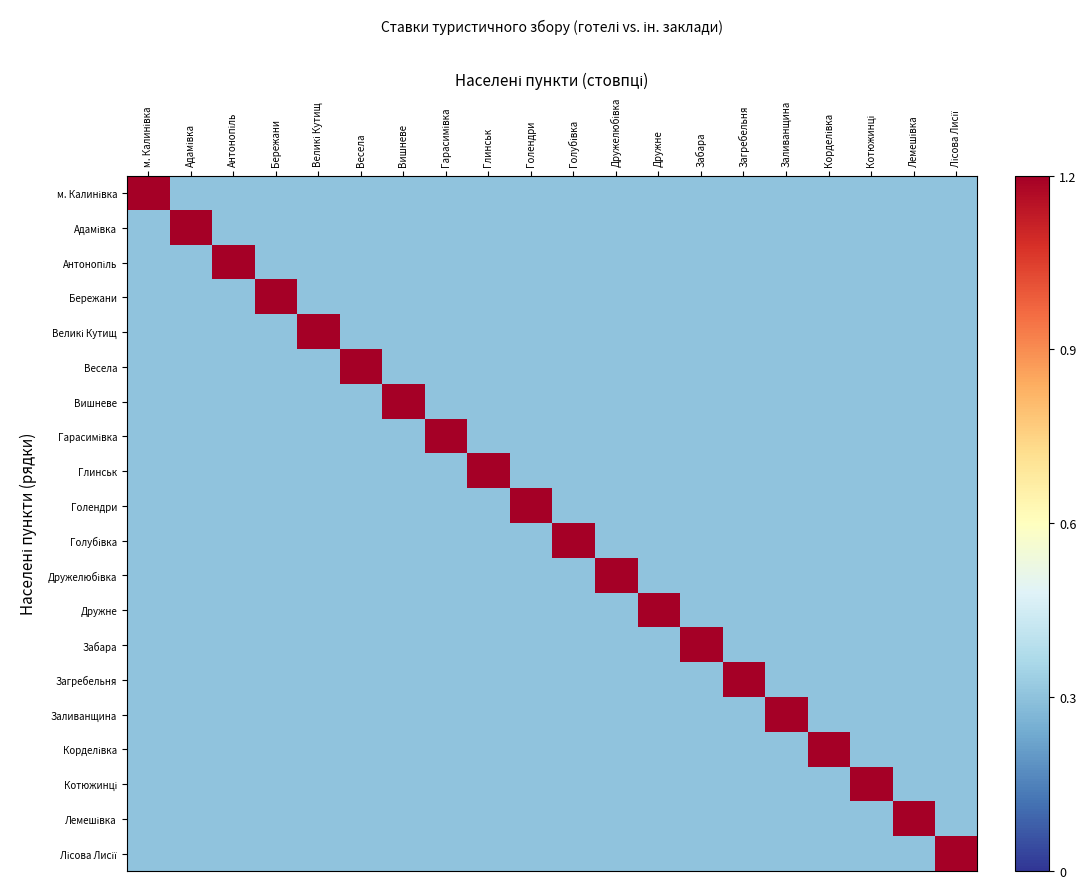

Between Голендри and Вишневе, which is larger?

Голендри